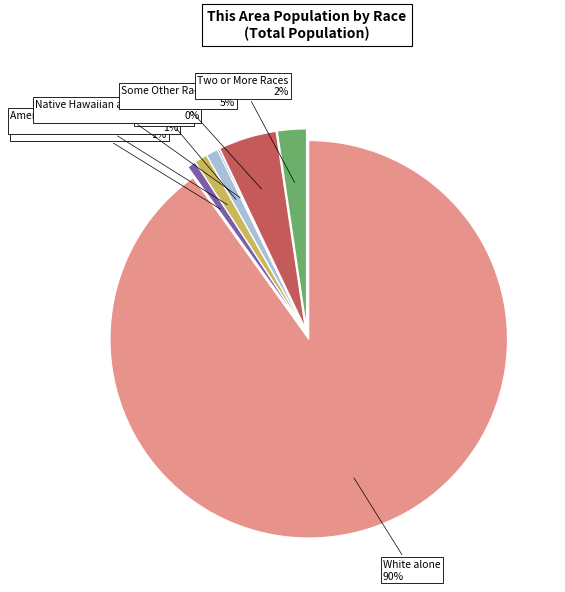

Is there any slice that represents more than half of the pie?

Yes